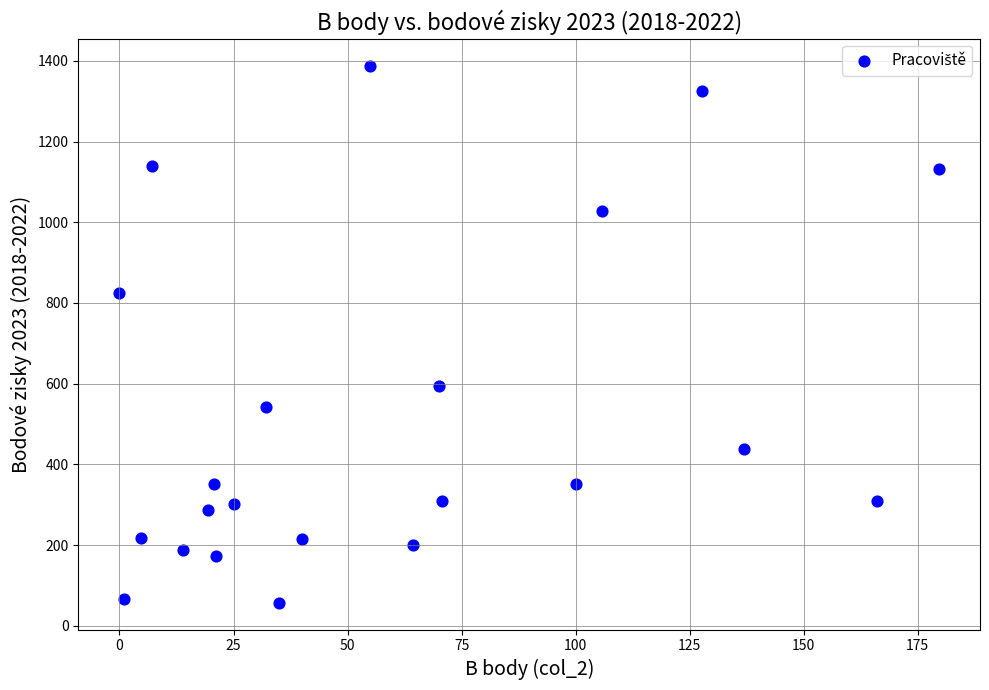

What is the range of Y values (max minus min)?

1331.5